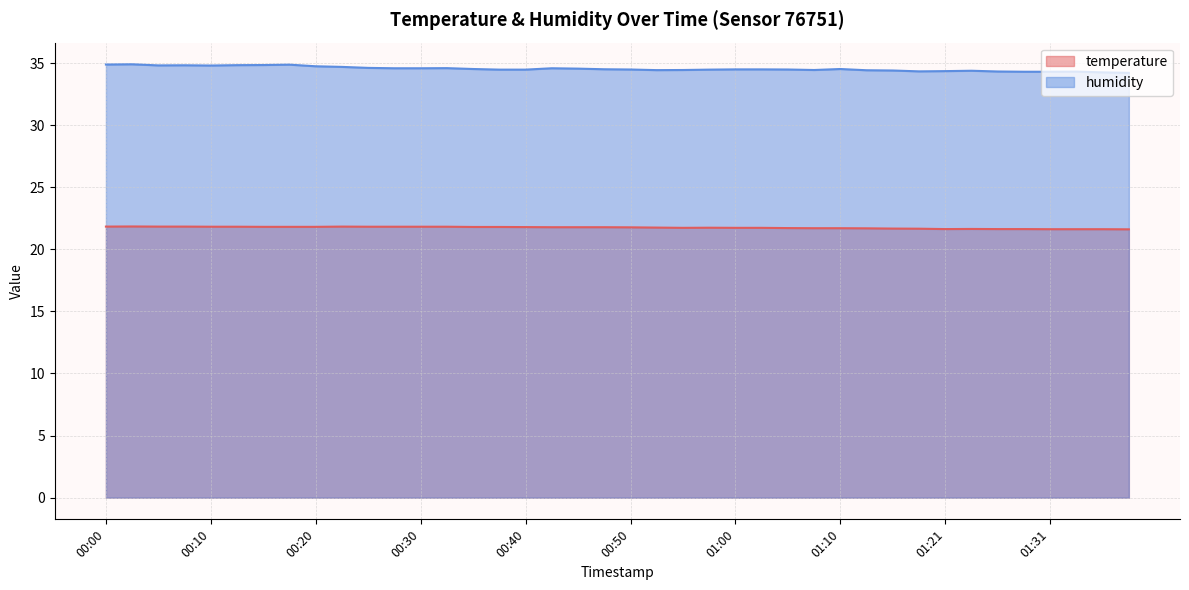

Reading left to right, transcribe all the data shown in this chart.

temperature: 21.8	21.8	21.8	21.8	21.8	21.8	21.8	21.8	21.8	21.8	21.8	21.8	21.8	21.8	21.8	21.8	21.8	21.8	21.8	21.8	21.8	21.8	21.7	21.7	21.7	21.7	21.7	21.7	21.7	21.7	21.7	21.7	21.6	21.6	21.6	21.6	21.6	21.6	21.6	21.6
humidity: 34.9	34.9	34.8	34.8	34.8	34.8	34.8	34.9	34.7	34.7	34.6	34.6	34.6	34.6	34.5	34.5	34.5	34.6	34.5	34.5	34.5	34.4	34.4	34.5	34.5	34.5	34.5	34.4	34.5	34.4	34.4	34.3	34.4	34.4	34.3	34.3	34.3	34.3	34.2	34.2